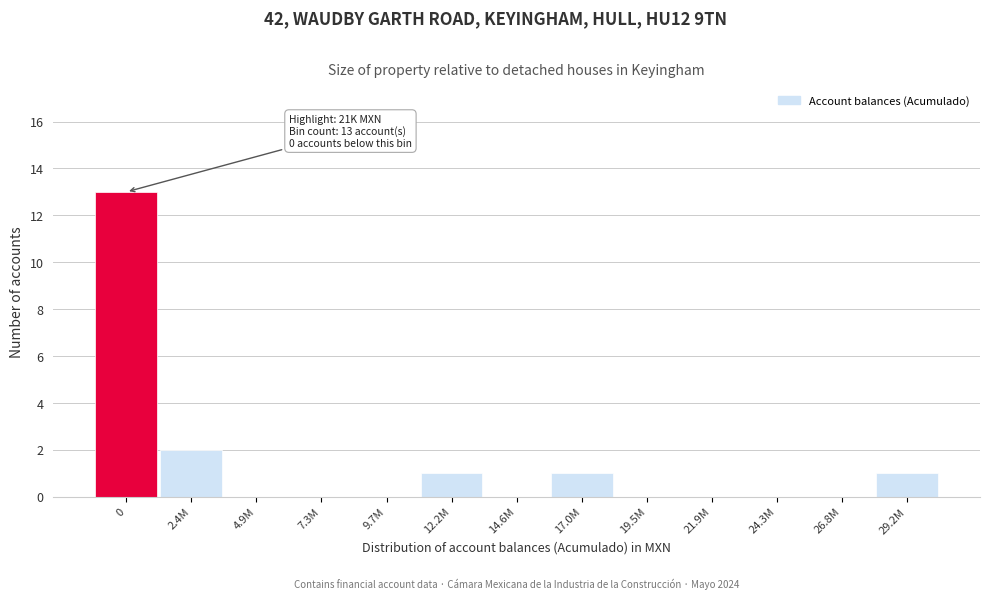

Reading left to right, extract all data points from this chart.

0=13	2.4M=2	4.9M=0	7.3M=0	9.7M=0	12.2M=1	14.6M=0	17.0M=1	19.5M=0	21.9M=0	24.3M=0	26.8M=0	29.2M=1